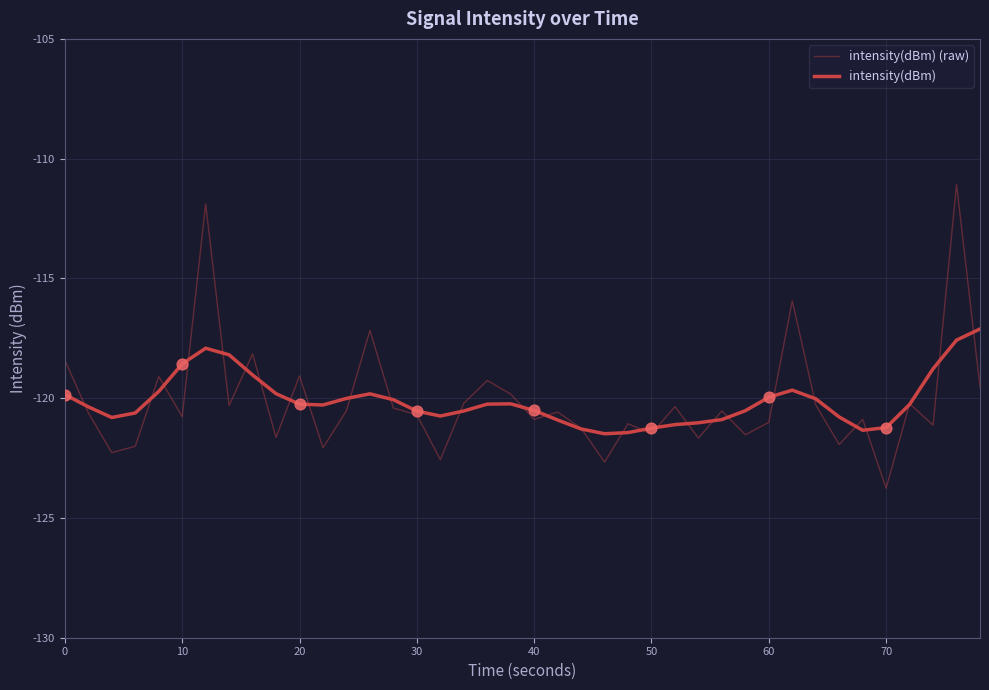

Does the chart have visible grid lines?

Yes